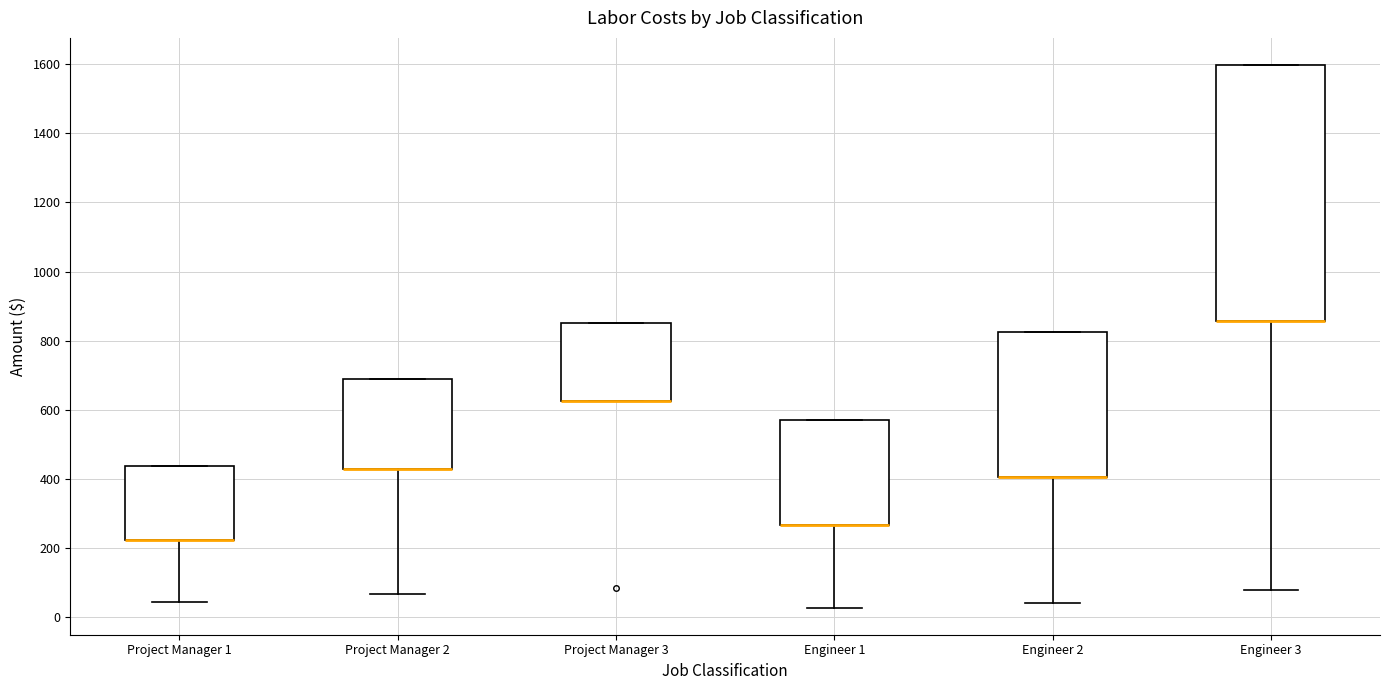

Where does the lower whisker of the box for Project Manager 1 end on the y-axis? The values are not printed on the chart, so give them approximately, as read against the axis.

40